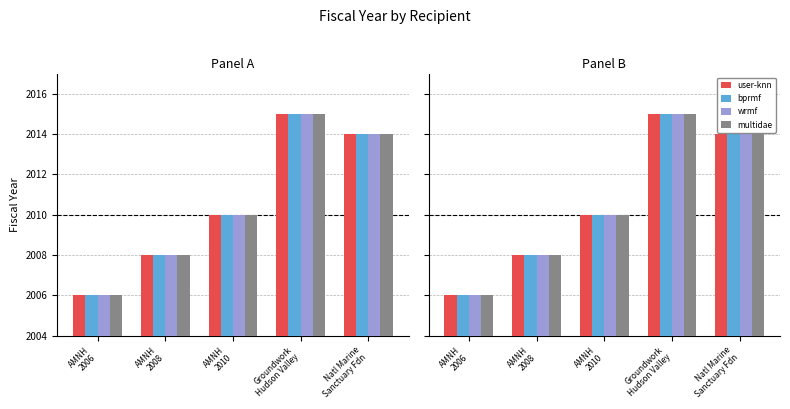

Which label corresponds to the smallest value in the chart?

AMNH
2006